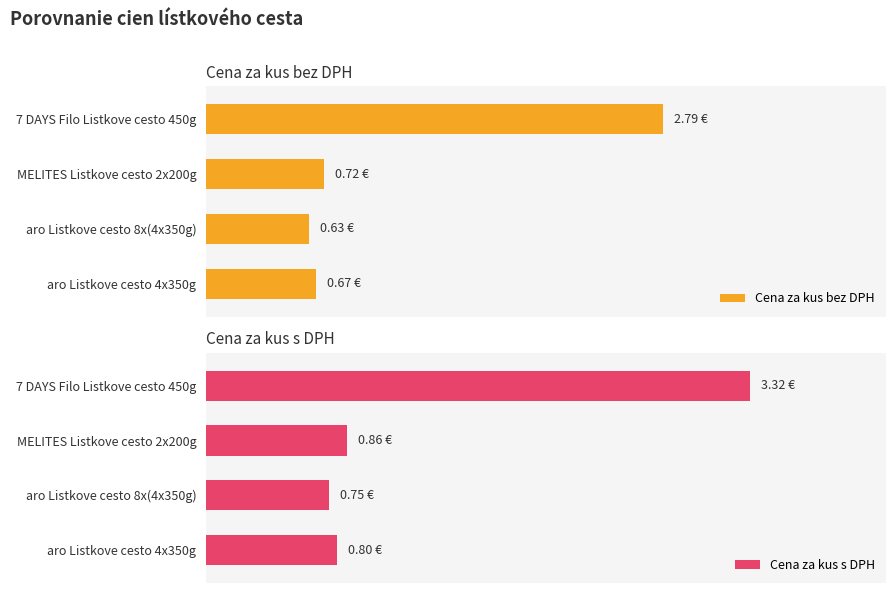

What are all the series names shown in the legend?

Cena za kus bez DPH, Cena za kus s DPH